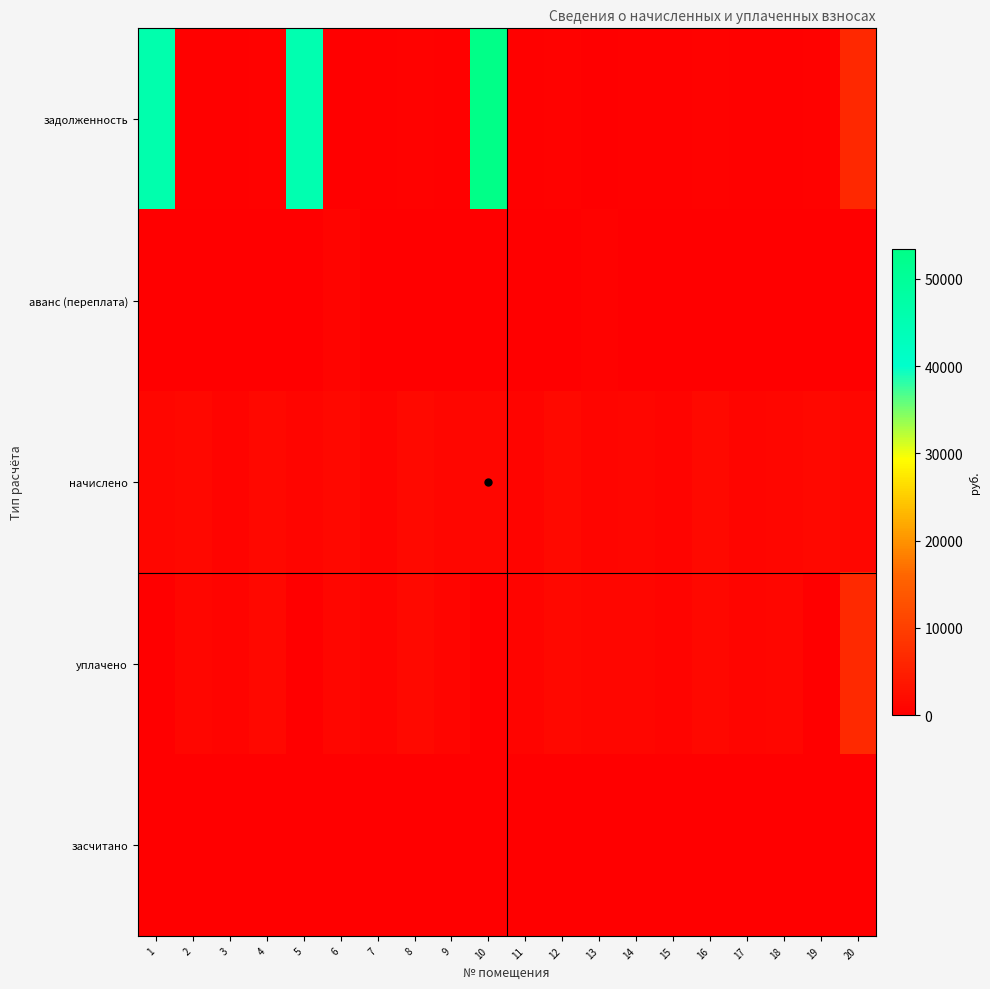

At 7, list the series in order from smallest to largest.

аванс (переплата), засчитано, задолженность, уплачено, начислено